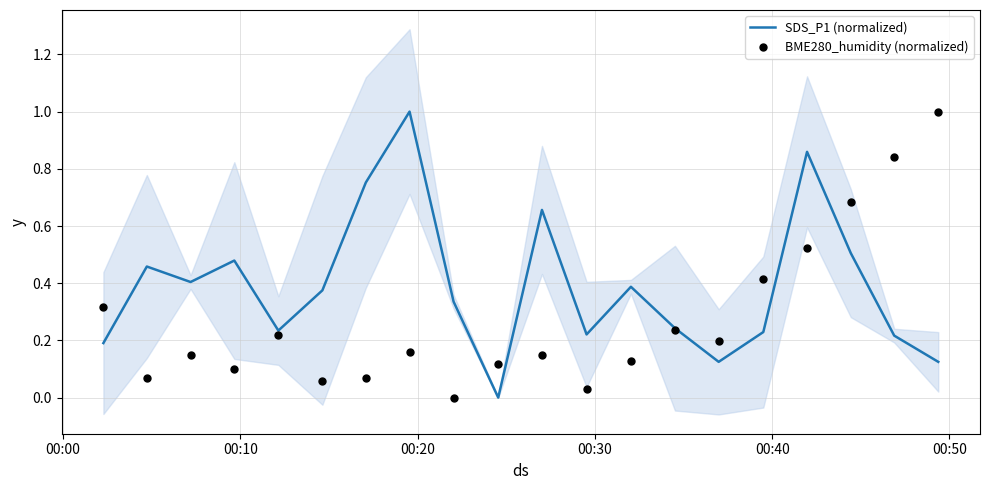

At how many categories does at least one series exceed 0?

20